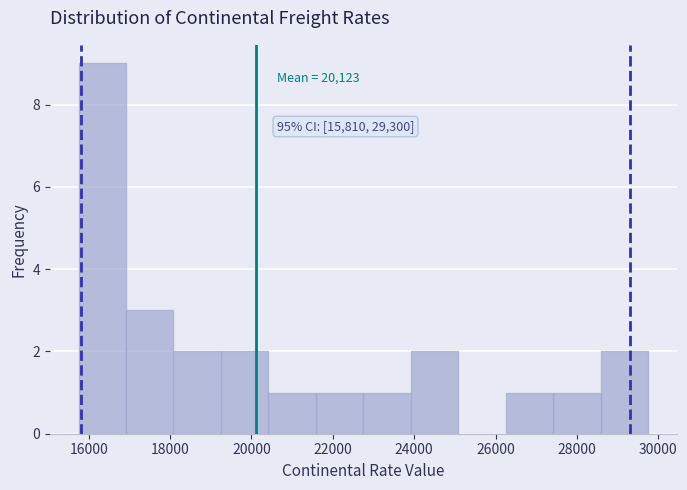

Which range on the x-axis has the tallest bar?

15800 to 17000